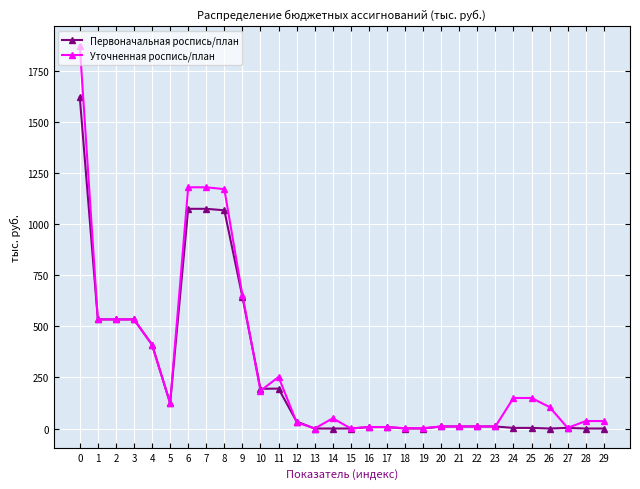

Rank the series by their maximum value, from lowest to highest.

Первоначальная роспись/план, Уточненная роспись/план